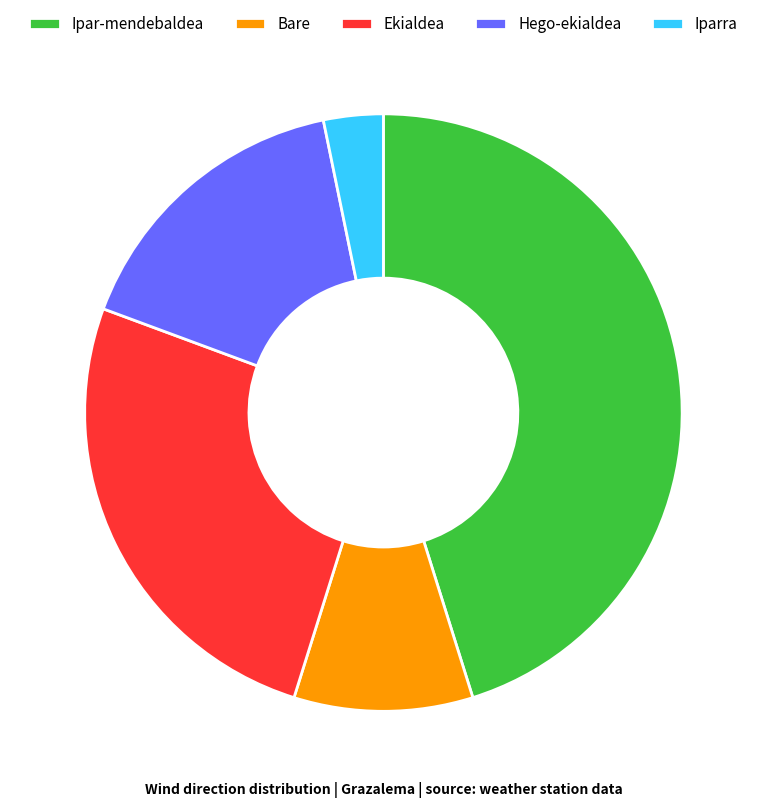

Which slice is the largest?

Ipar-mendebaldea